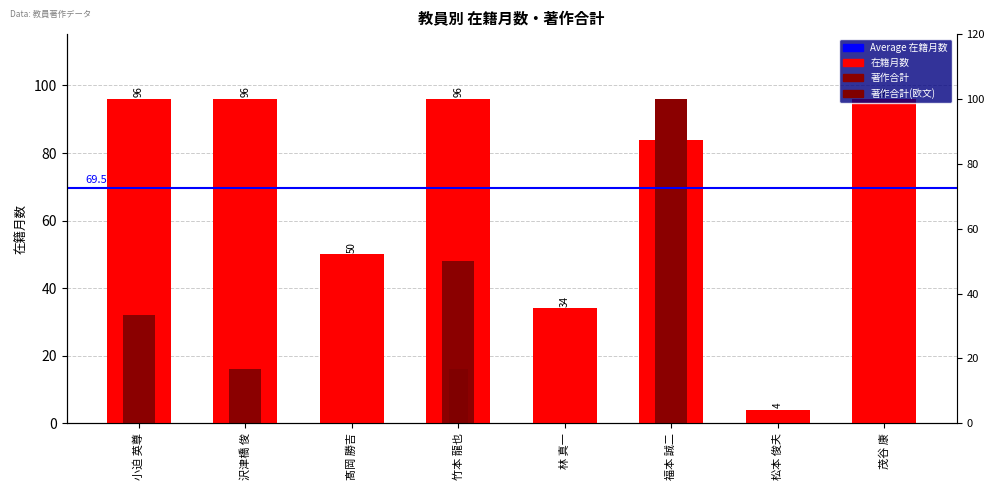

Are the bars horizontal?

No